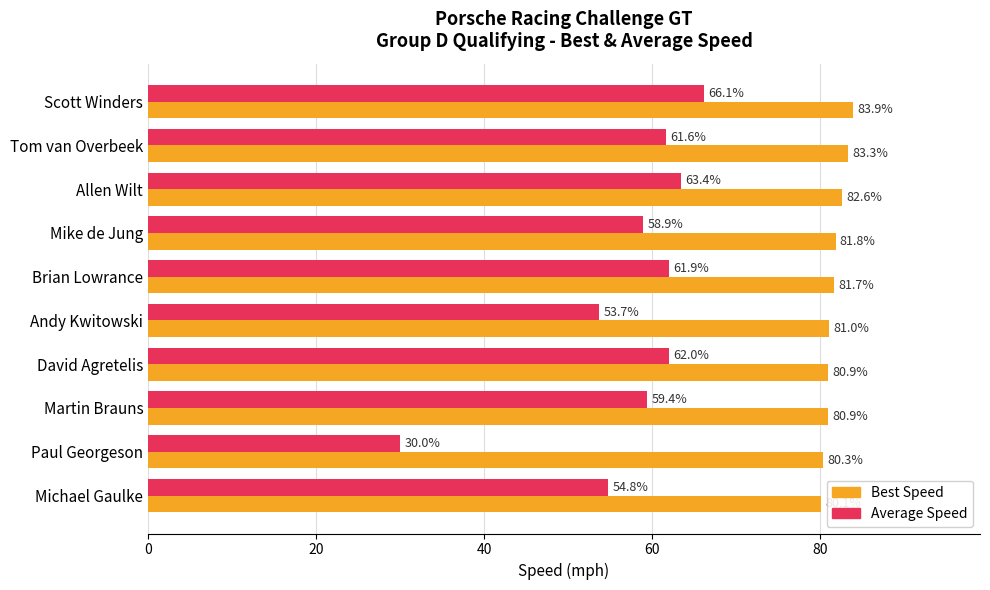

Rank the series by their maximum value, from lowest to highest.

Average Speed, Best Speed